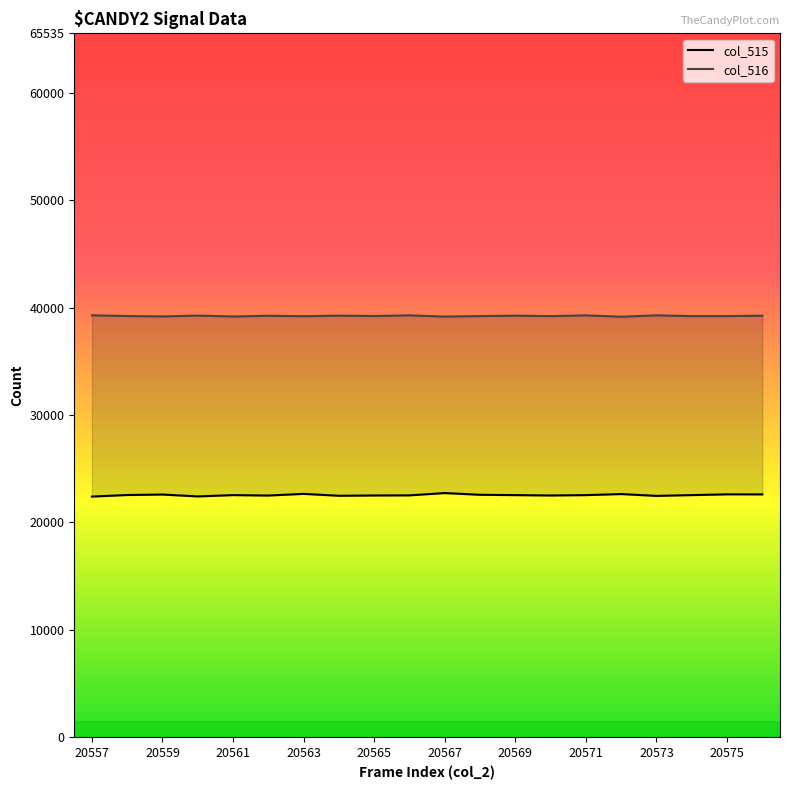

Reading left to right, list all the values displayed in this chart.

col_515: 22410	22555	22600	22424	22546	22506	22662	22485	22512	22523	22737	22577	22546	22512	22546	22644	22474	22546	22618	22613
col_516: 39283	39220	39177	39261	39175	39243	39202	39255	39220	39281	39168	39213	39251	39213	39280	39153	39283	39213	39211	39251